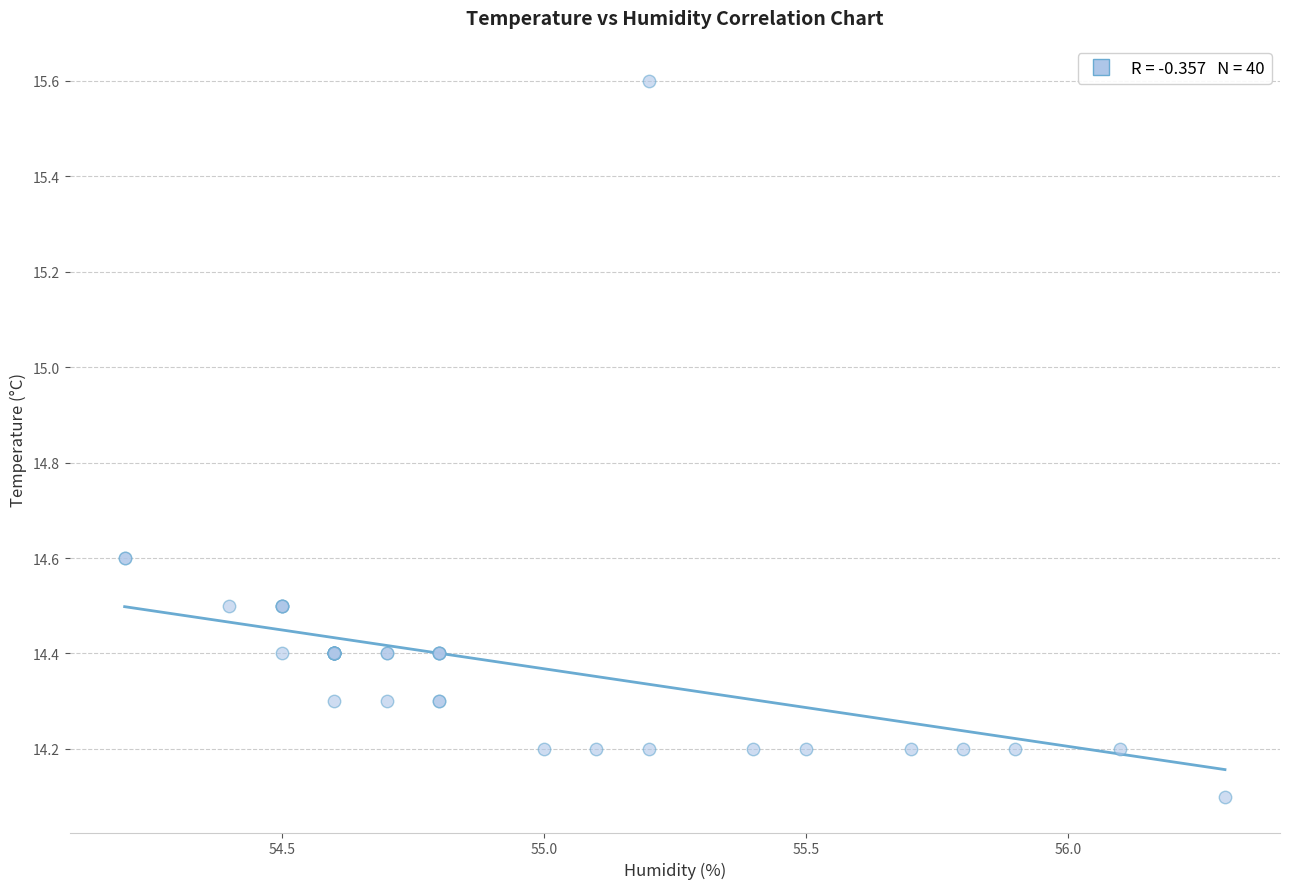

What Y value in the scatter plot is closest to 14?

14.1